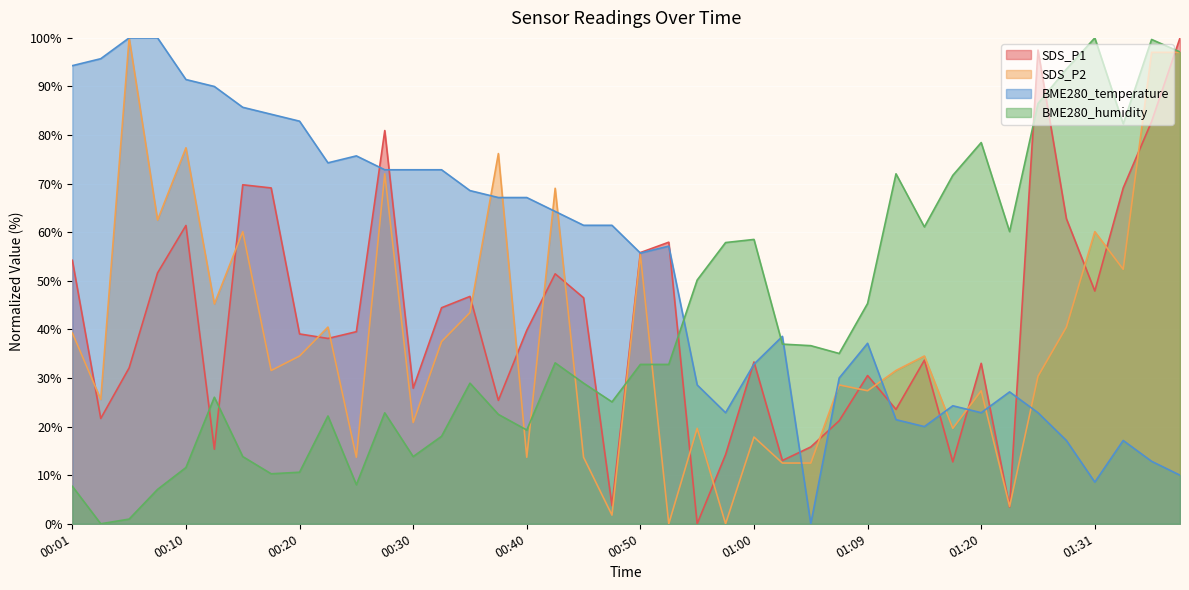

How many interior local valleys does the BME280_temperature series have?

7